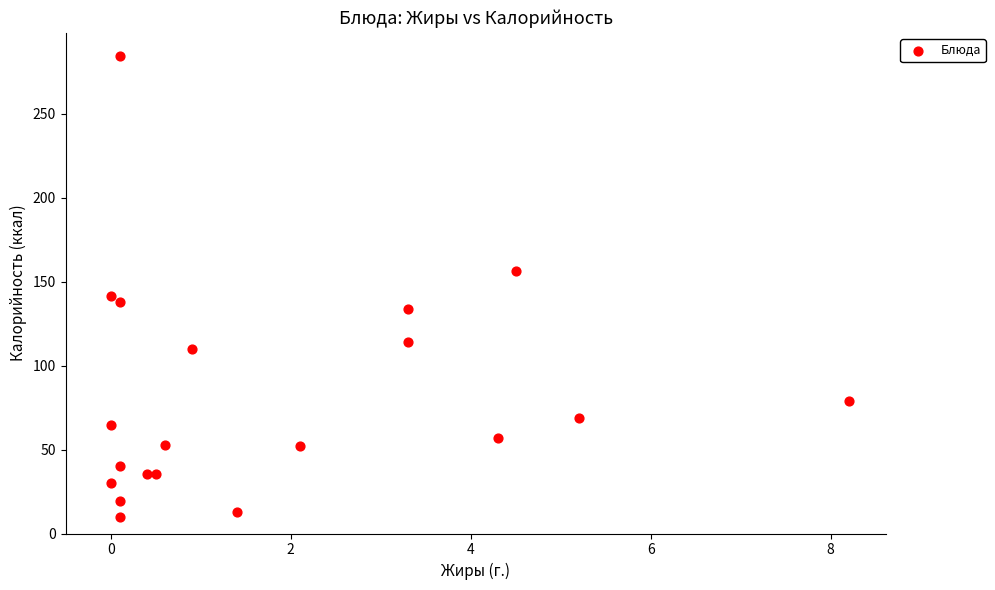

What is the range of X values (max minus min)?

8.2